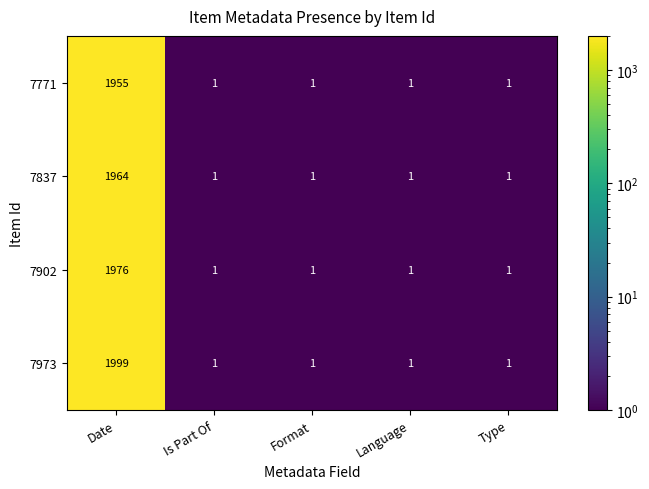

How many distinct data groups are displayed?

4